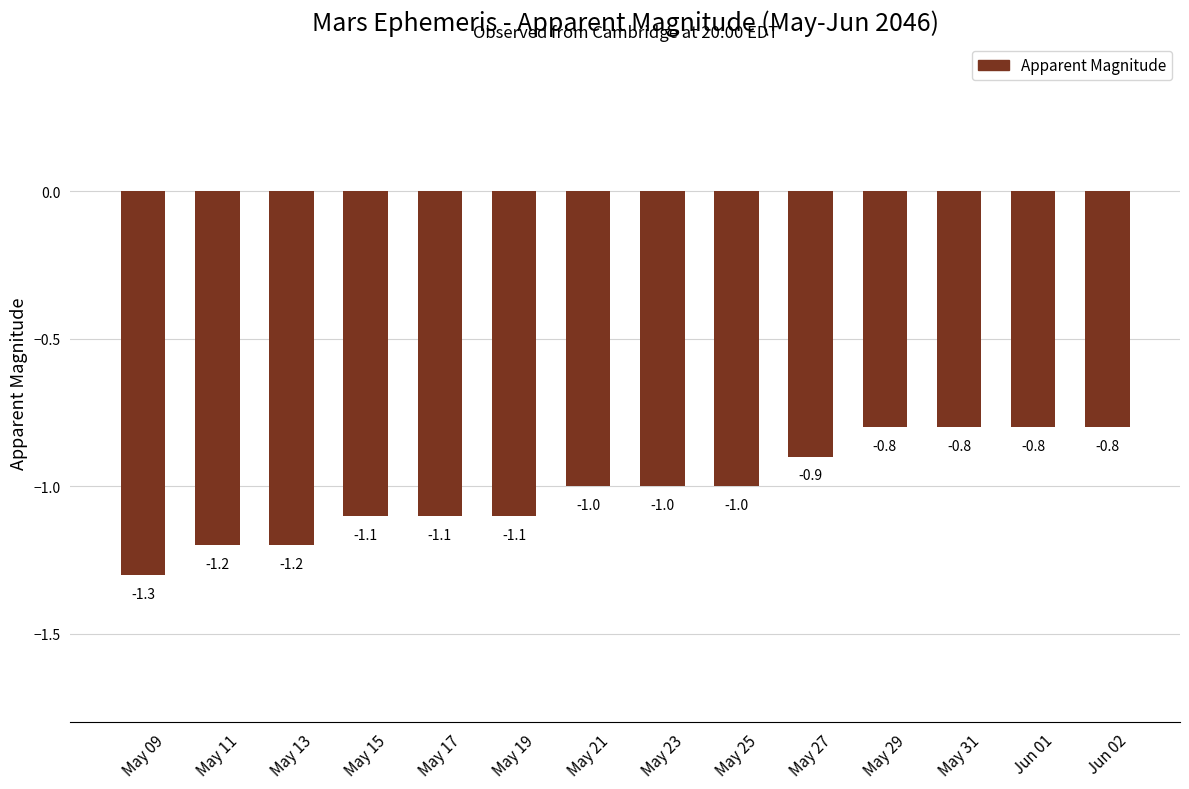

Which category has the lowest value across all series?

May 09